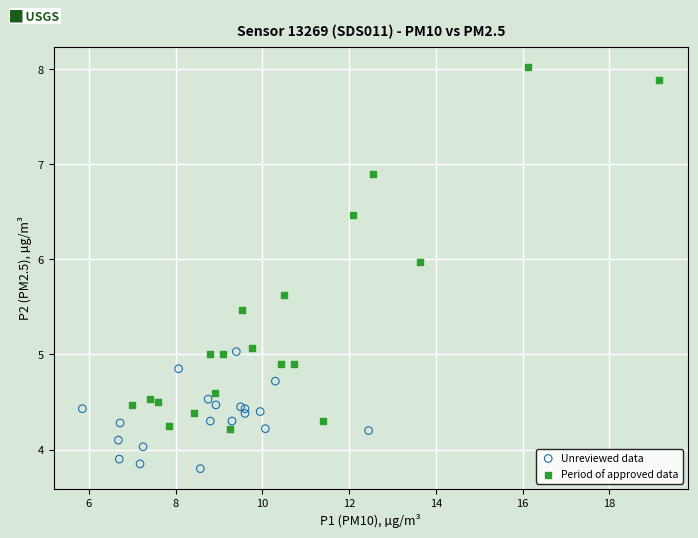

Which series has the widest spread of Y values?

Period of approved data